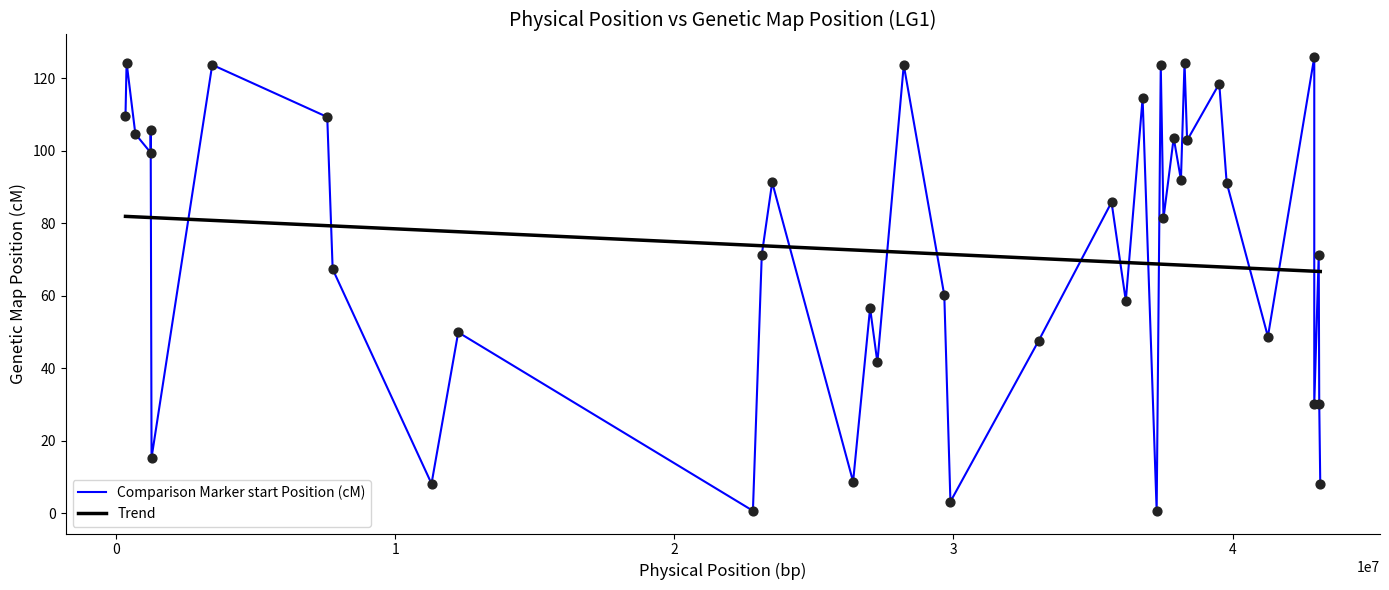

Which series has the widest spread of values?

Comparison Marker start Position (cM)